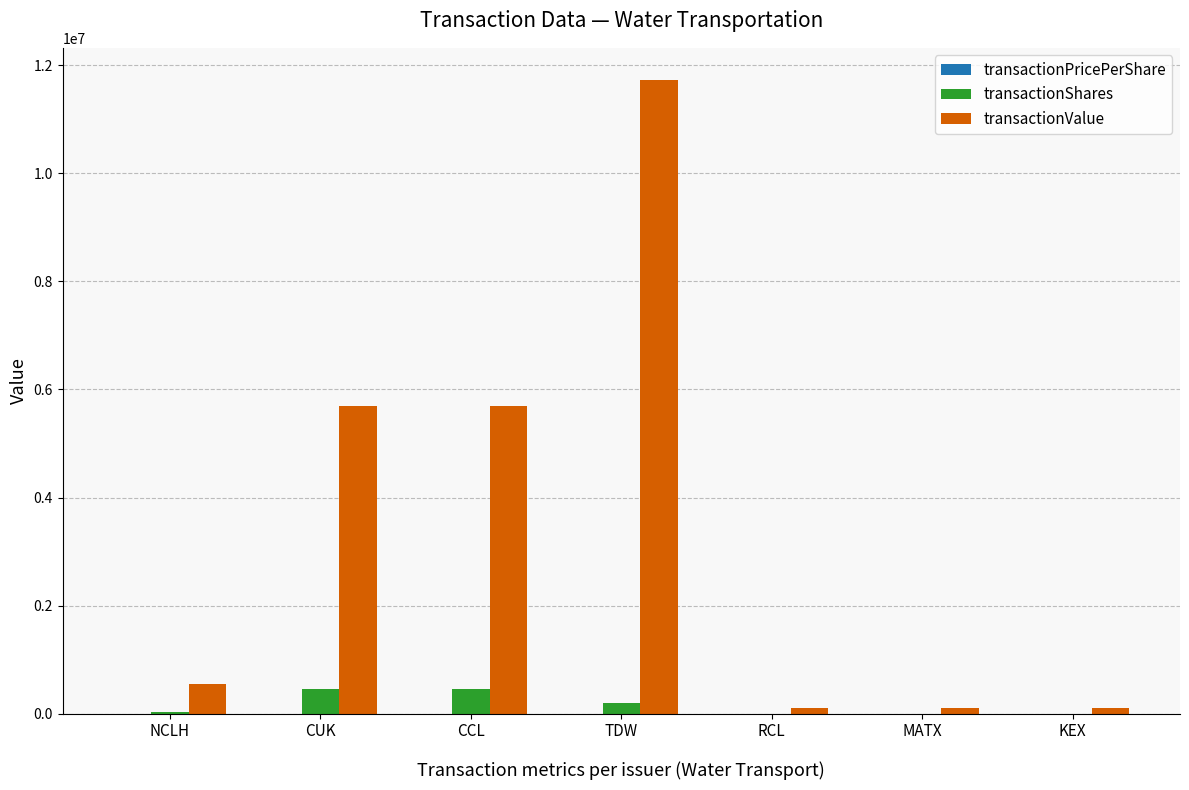

Which category has the highest value across all series?

TDW